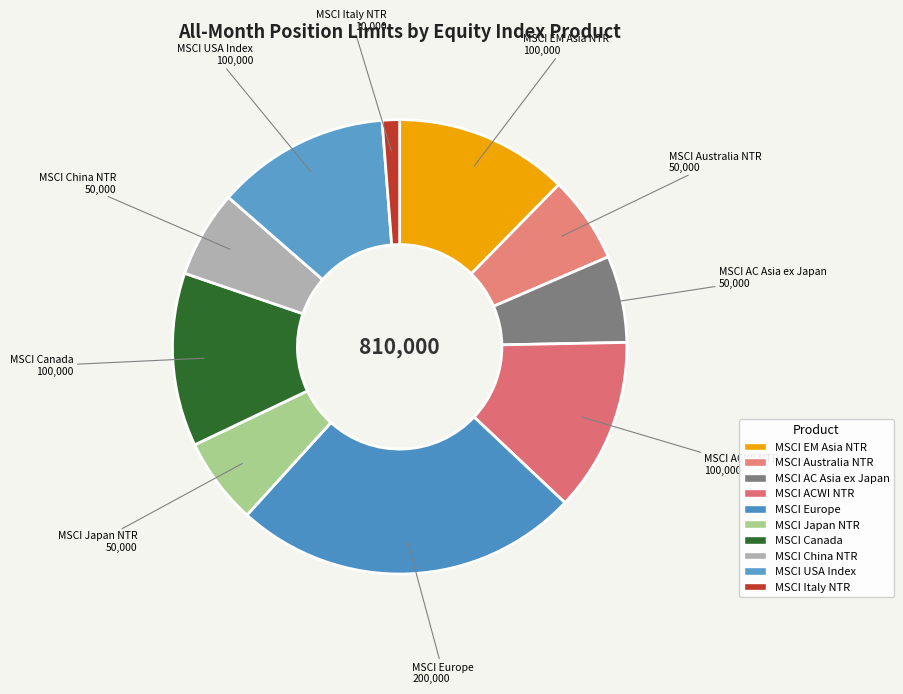

To the nearest percent, what is the average slice percentage?

10%